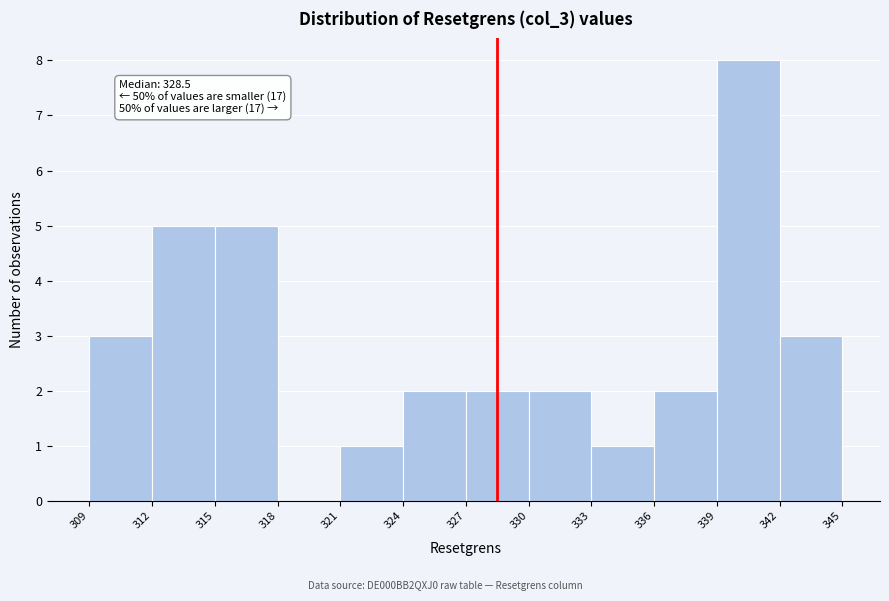

Which range on the x-axis has the tallest bar?

339 to 342